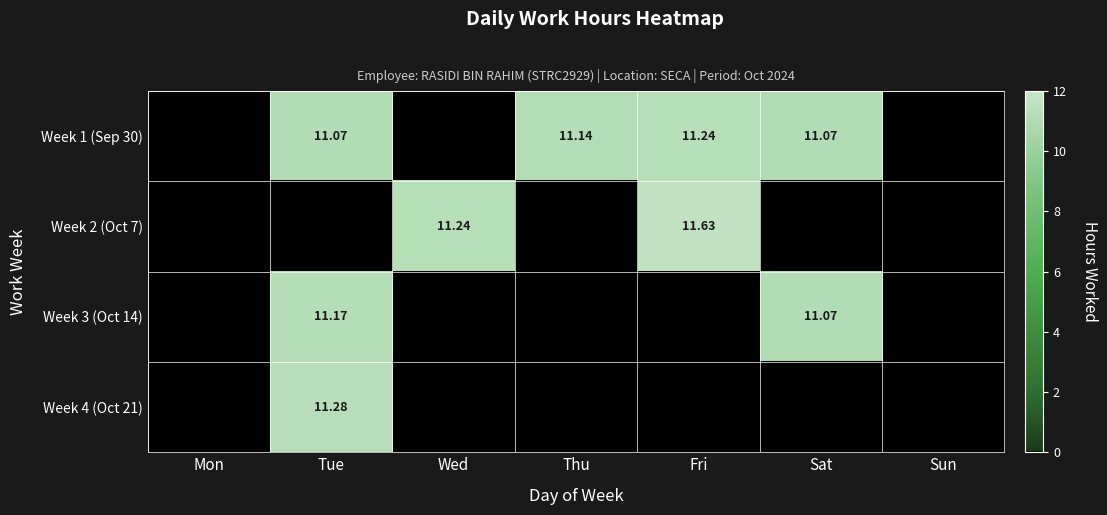

Rank the series at Fri from highest to lowest value.

Week 2 (Oct 7), Week 1 (Sep 30), Week 3 (Oct 14), Week 4 (Oct 21)